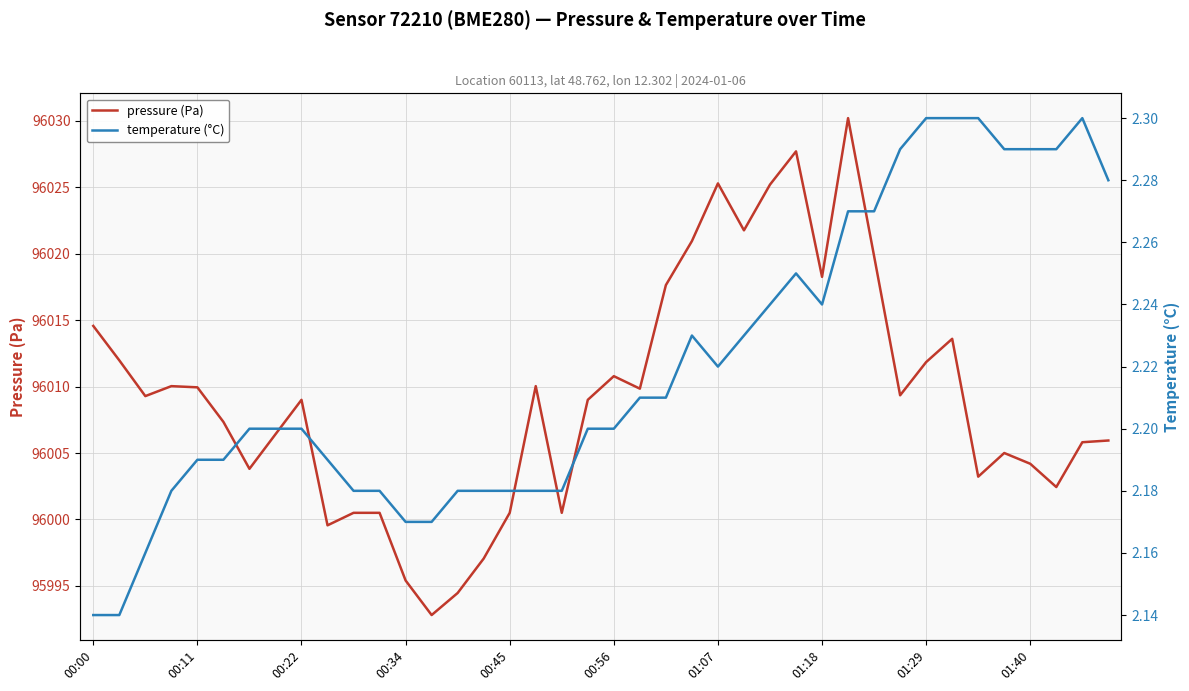

Reading right to left, transcribe all the data shown in this chart.

pressure (Pa): 96005.9	96005.8	96002.4	96004.2	96005.0	96003.2	96013.6	96011.8	96009.3	96019.8	96030.2	96018.2	96027.7	96025.2	96021.8	96025.3	96020.9	96017.6	96009.8	96010.8	96009.0	96000.5	96010.0	96000.5	95997.1	95994.5	95992.8	95995.4	96000.5	96000.5	95999.6	96009.0	96006.4	96003.8	96007.3	96009.9	96010.0	96009.3	96012.0	96014.6
temperature (°C): 2.3	2.3	2.3	2.3	2.3	2.3	2.3	2.3	2.3	2.3	2.3	2.2	2.2	2.2	2.2	2.2	2.2	2.2	2.2	2.2	2.2	2.2	2.2	2.2	2.2	2.2	2.2	2.2	2.2	2.2	2.2	2.2	2.2	2.2	2.2	2.2	2.2	2.2	2.1	2.1